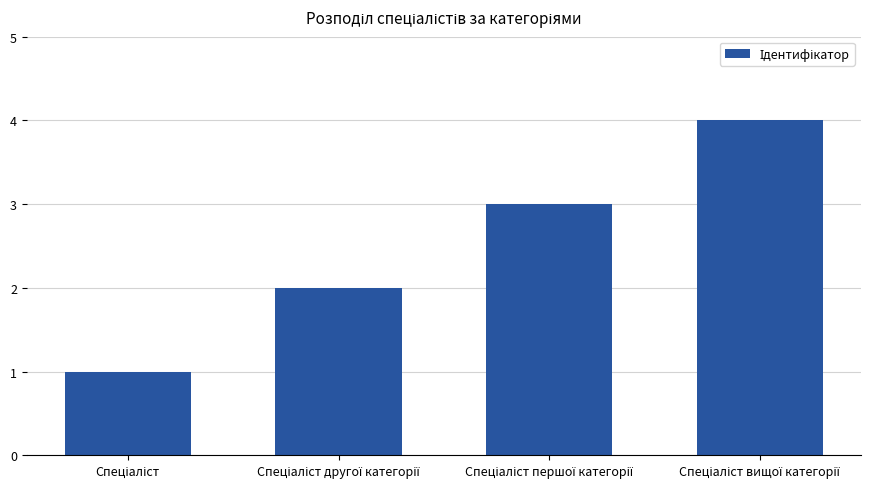

What is the maximum value shown in the chart?

4